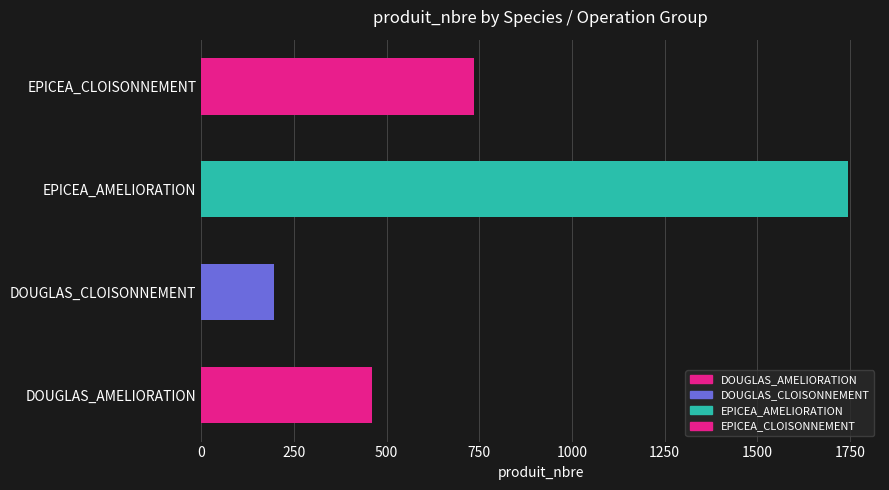

Rank the categories by value from highest to lowest.

EPICEA_AMELIORATION, EPICEA_CLOISONNEMENT, DOUGLAS_AMELIORATION, DOUGLAS_CLOISONNEMENT